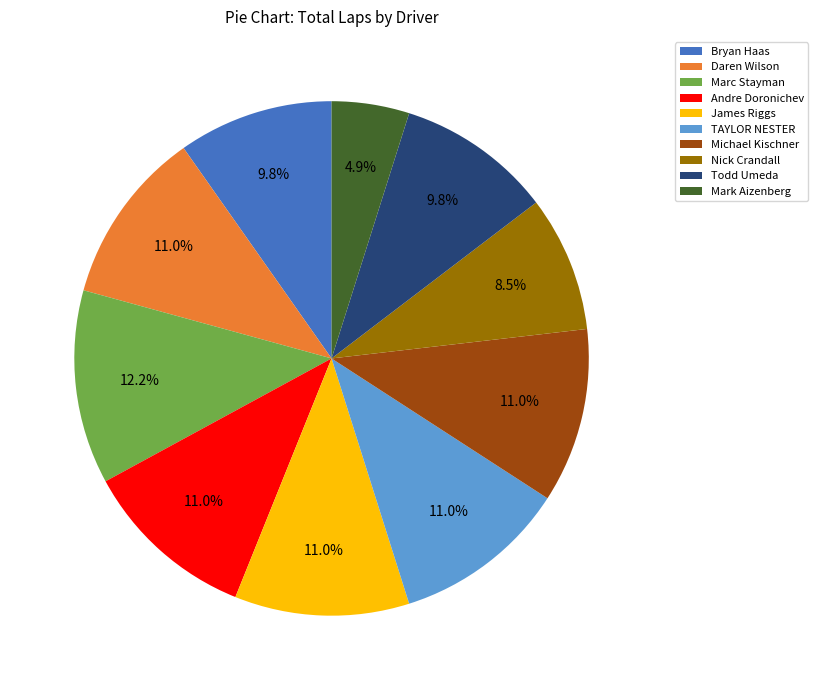

How many segments does this pie chart have?

10